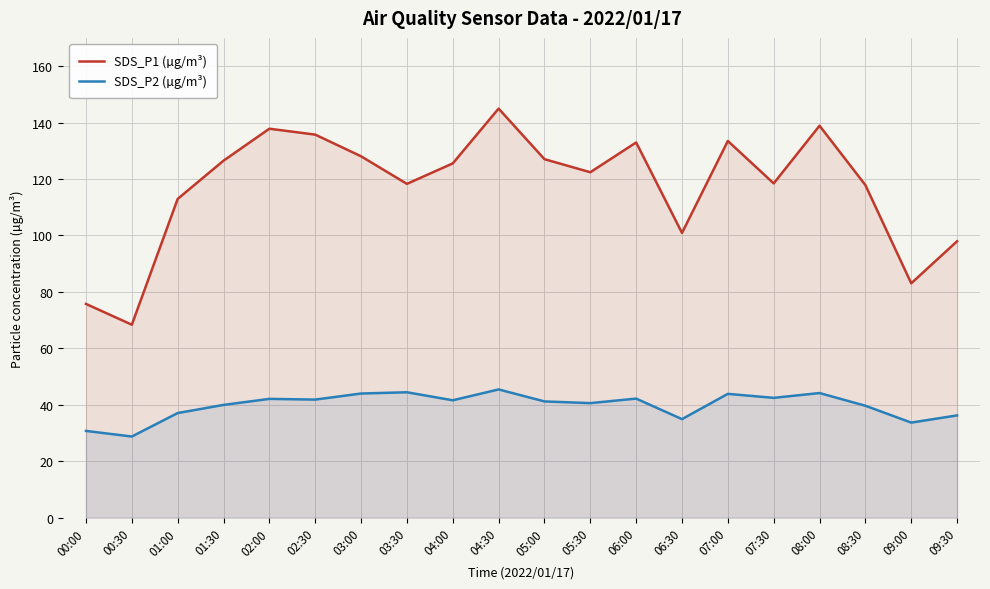

How many distinct data groups are displayed?

2